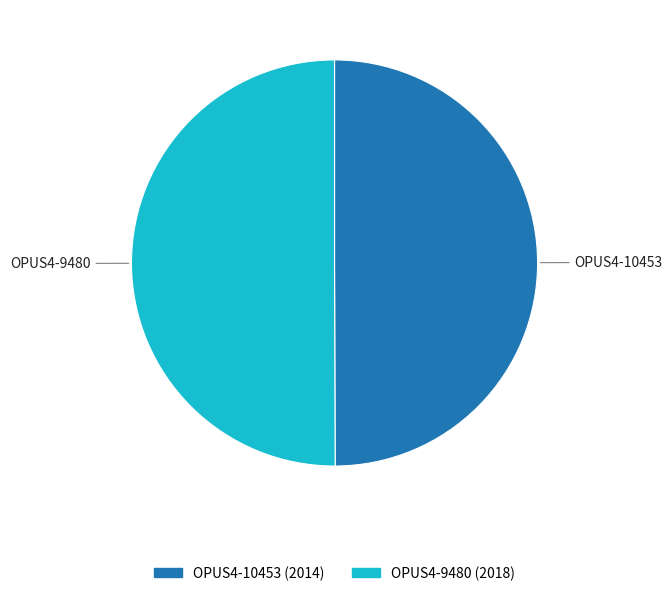

Count the number of slices in the pie.

2